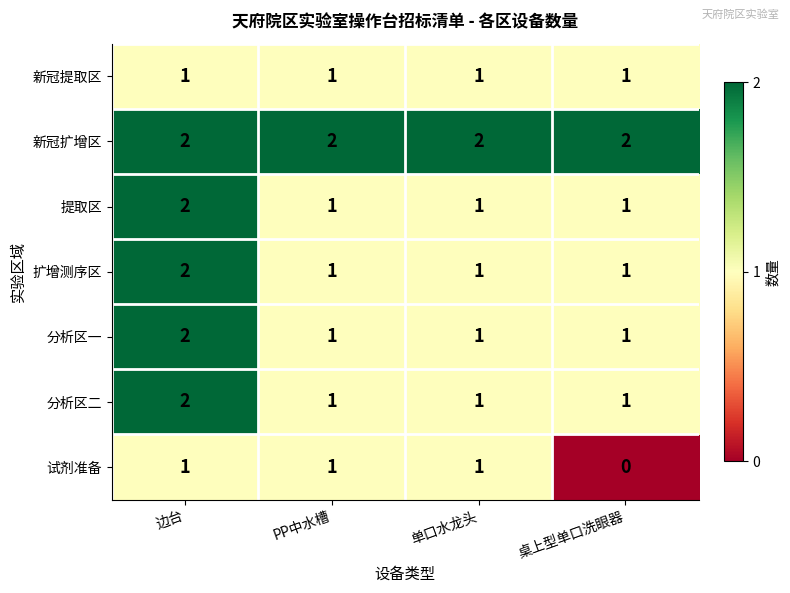

What is the sum of all 提取区 values?

5